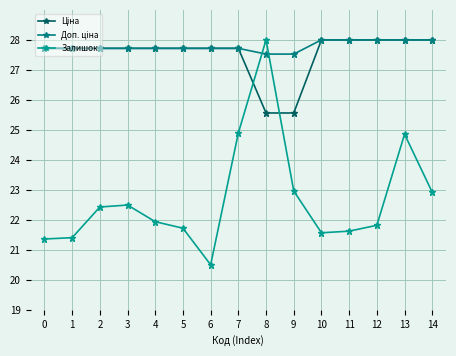

At 13, list the series in order from largest to smallest.

Ціна, Доп. ціна, Залишок